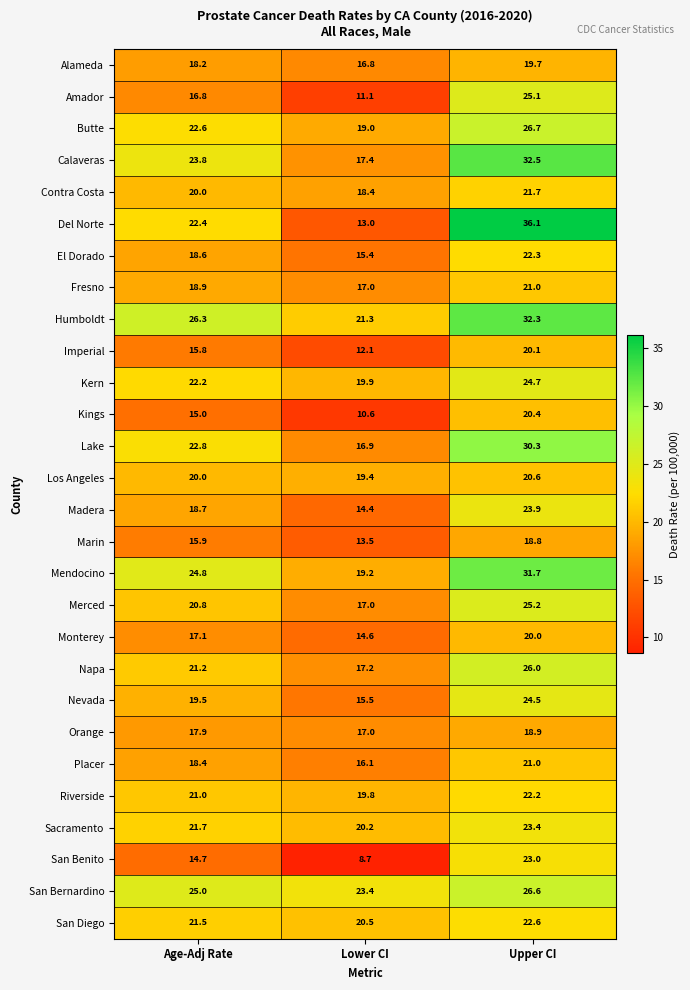

What is the sum of all Butte values?

68.3